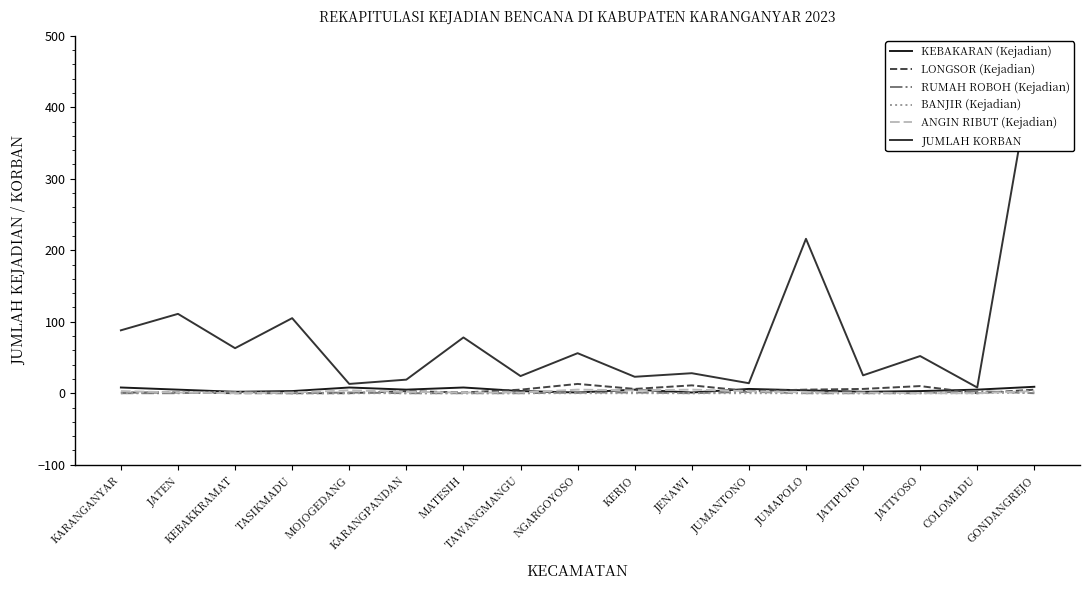

How many distinct data groups are displayed?

6